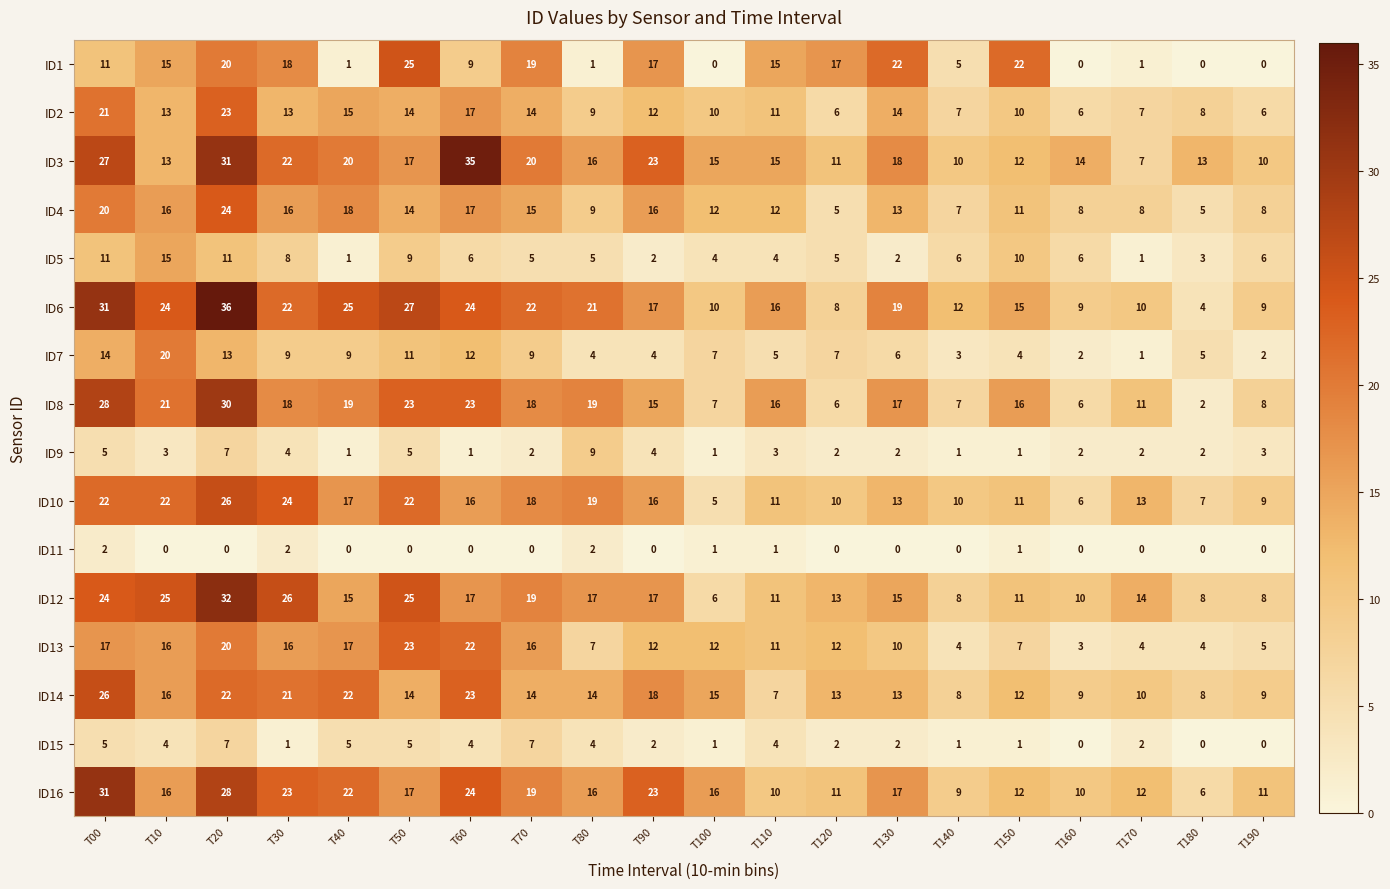

At which category is the sum across all series the highest?

T20